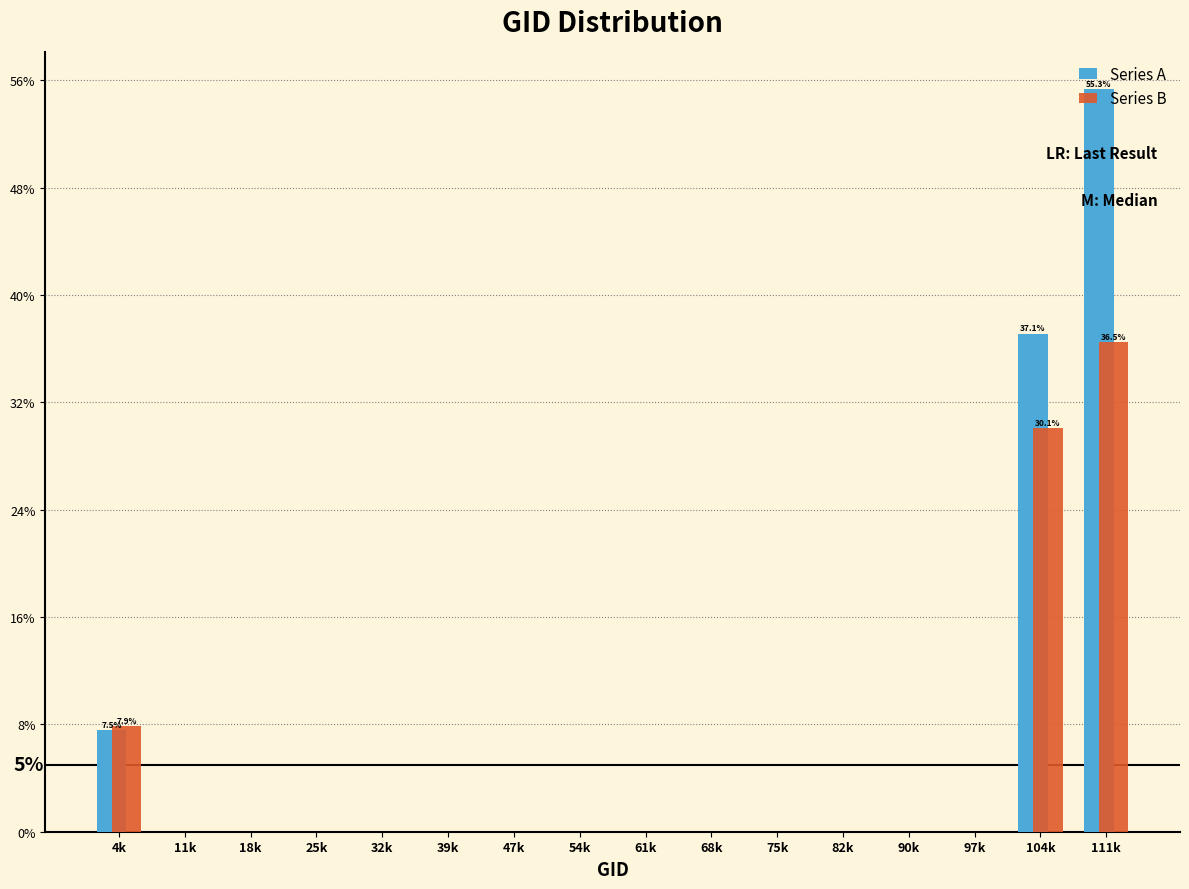

Is it true that Series A equals -22.6 at 39k?

False